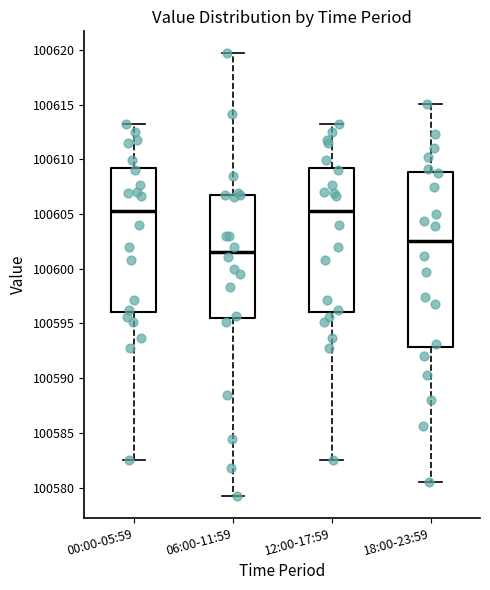

Which box is the tallest, from its lower edge to its upper edge?

18:00-23:59